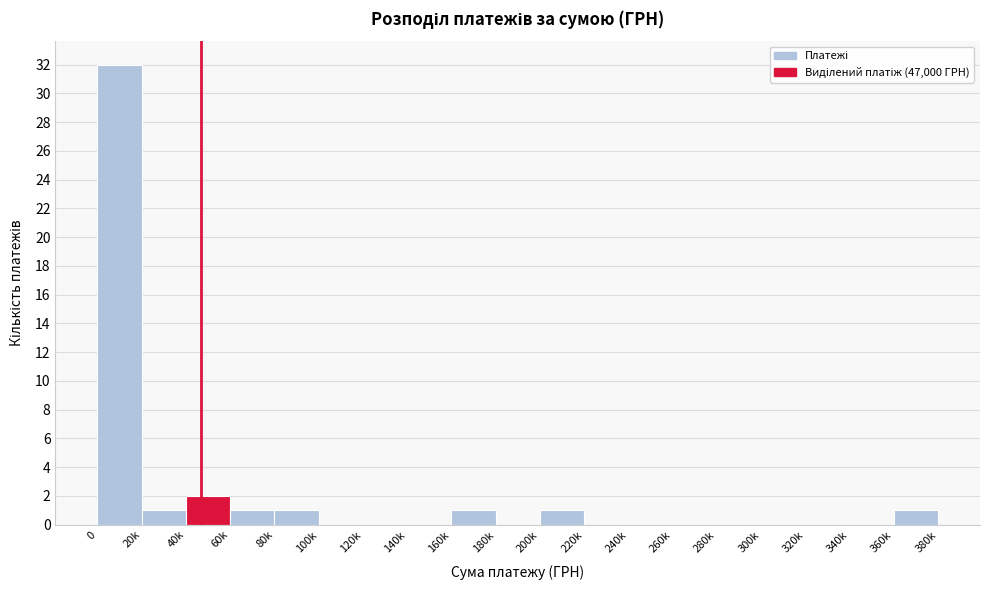

Reading left to right, what are all the values shown in this chart?

0=32	20k=1	40k=2	60k=1	80k=1	100k=0	120k=0	140k=0	160k=1	180k=0	200k=1	220k=0	240k=0	260k=0	280k=0	300k=0	320k=0	340k=0	360k=1